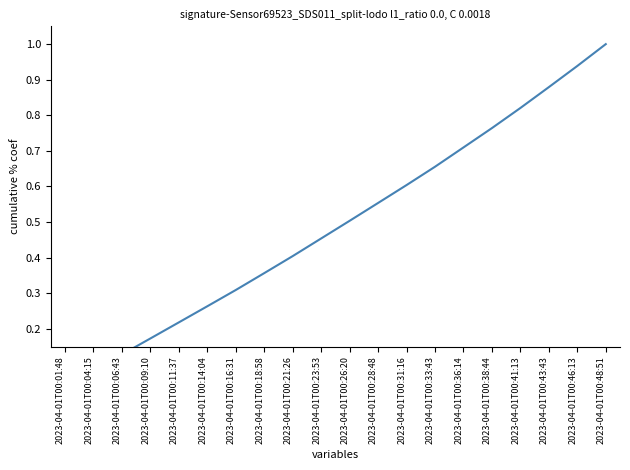

What is the change in value from 2023-04-01T00:09:10 to 2023-04-01T00:14:04?

+0.1